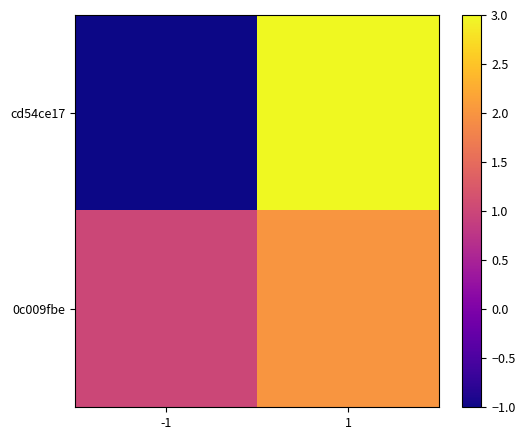

Rank the series by their maximum value, from highest to lowest.

cd54ce17, 0c009fbe